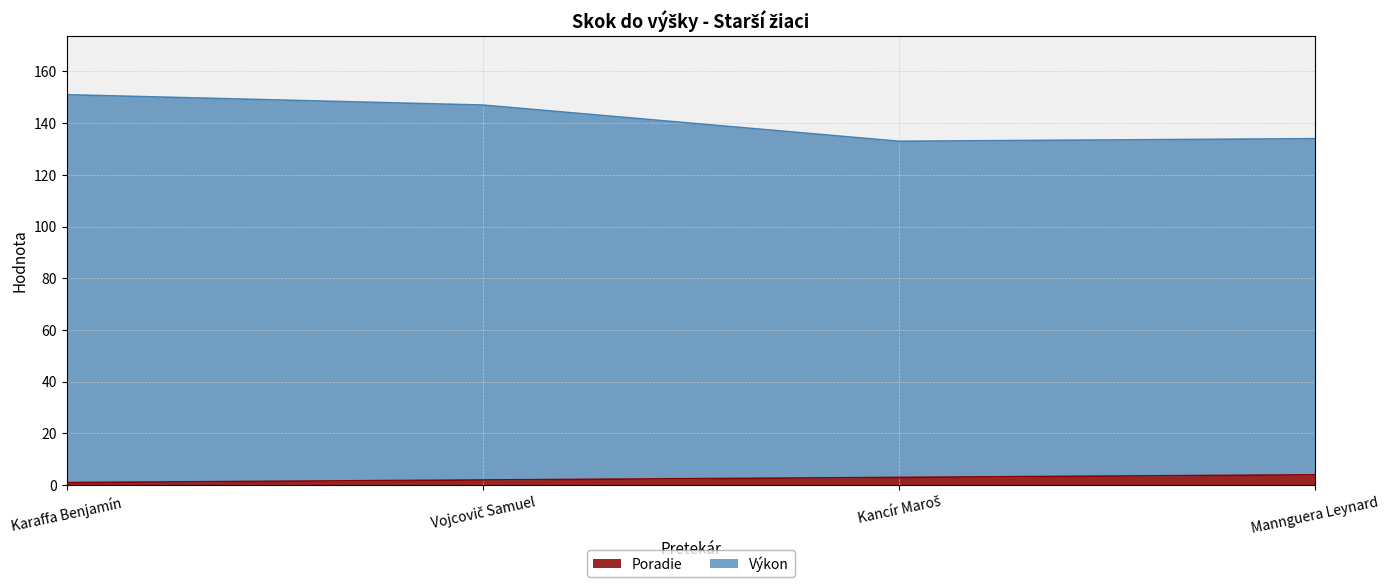

List the series in order of their peak value, highest first.

Výkon, Poradie